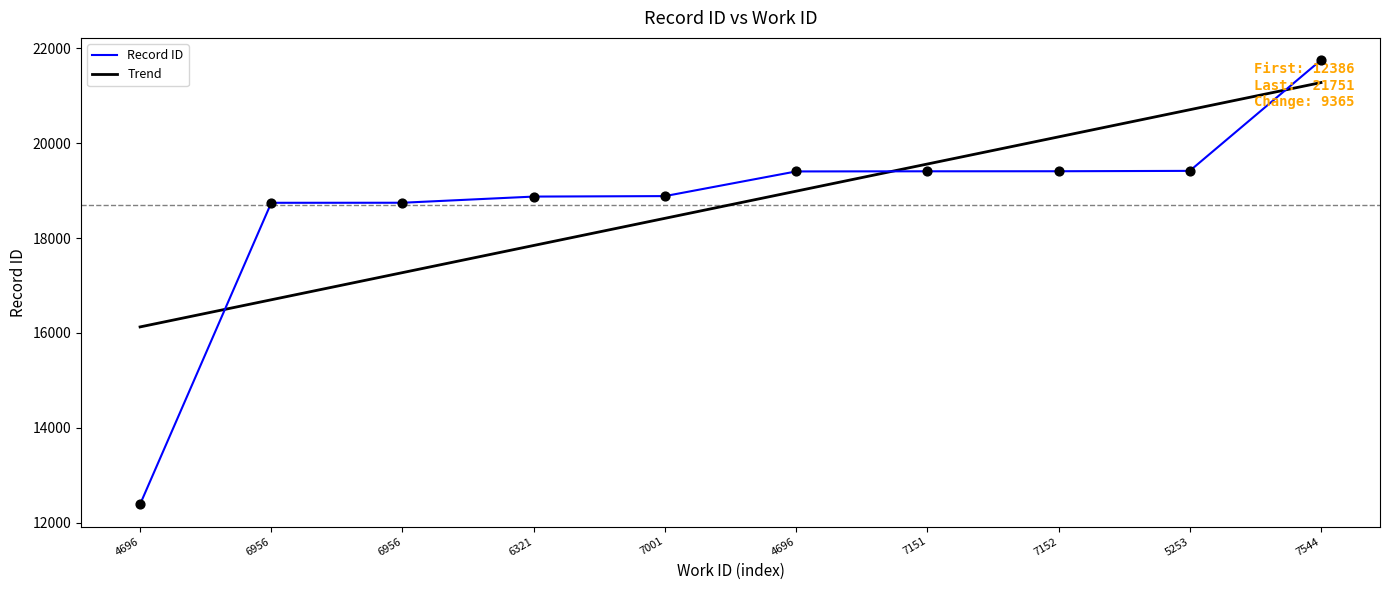

What is the total value across all series at 4696?

28512.2